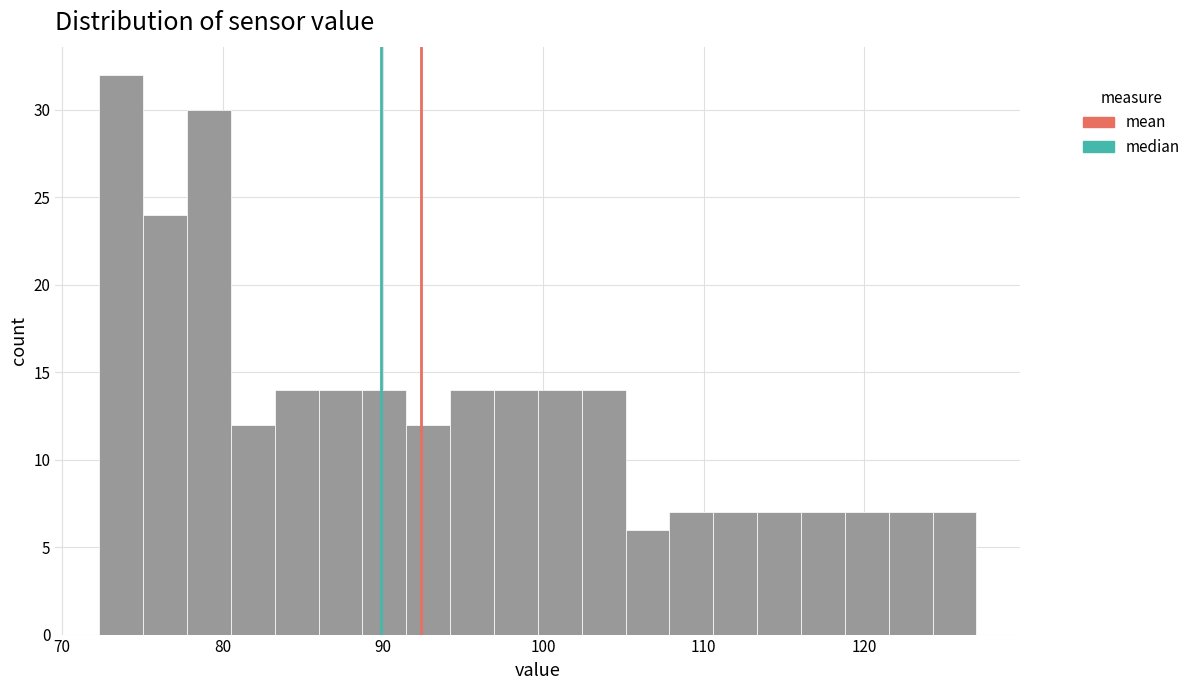

Read against the x-axis, roughly where is the centre of the tallest bar?

74